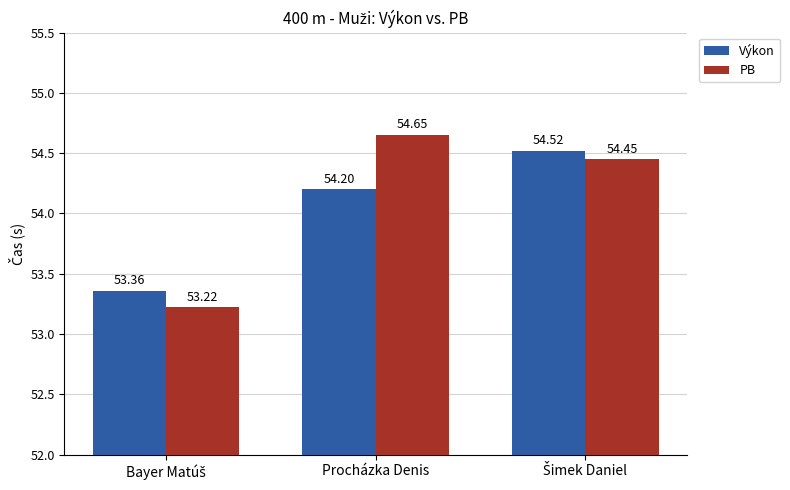

What are all the series names shown in the legend?

Výkon, PB